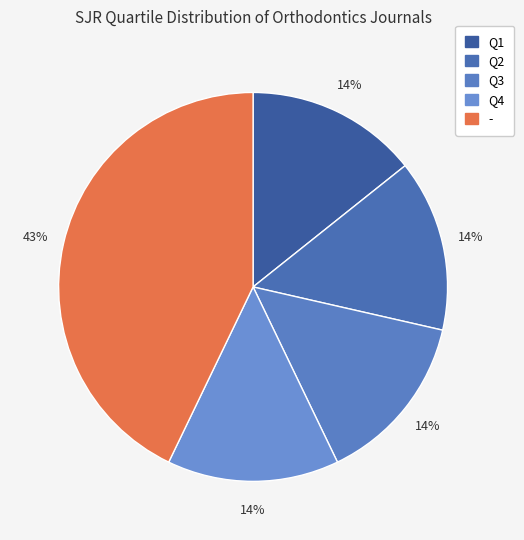

Which category has the smallest portion of the pie?

Q4